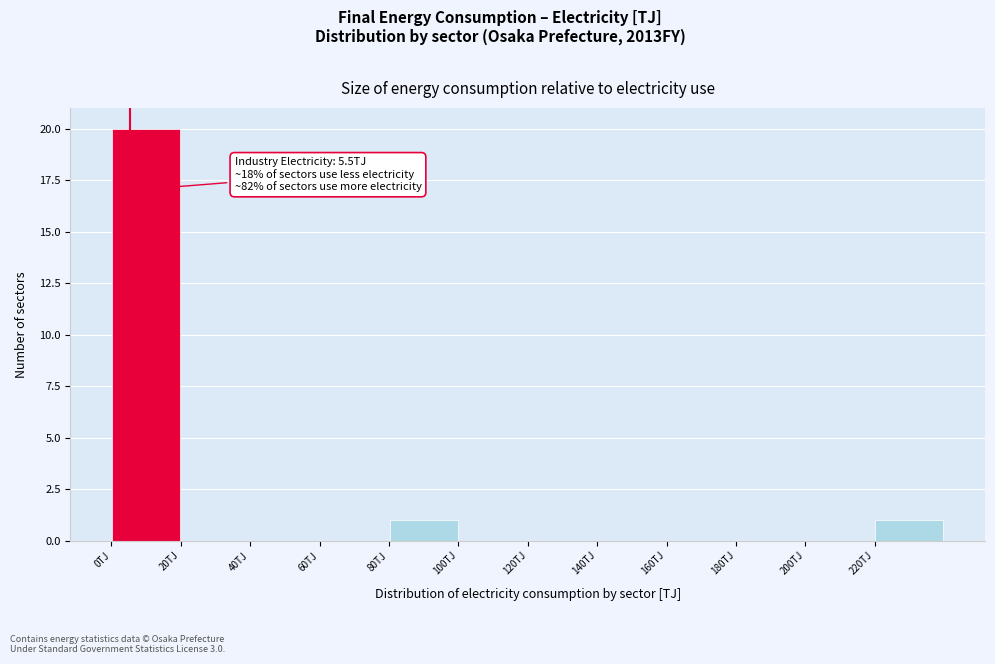

Which range on the x-axis has the tallest bar?

0 to 20